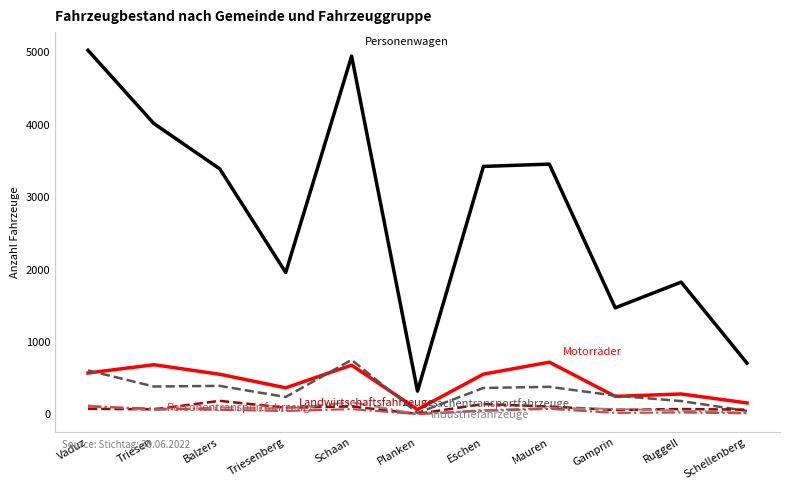

What is the greatest value displayed?

5030